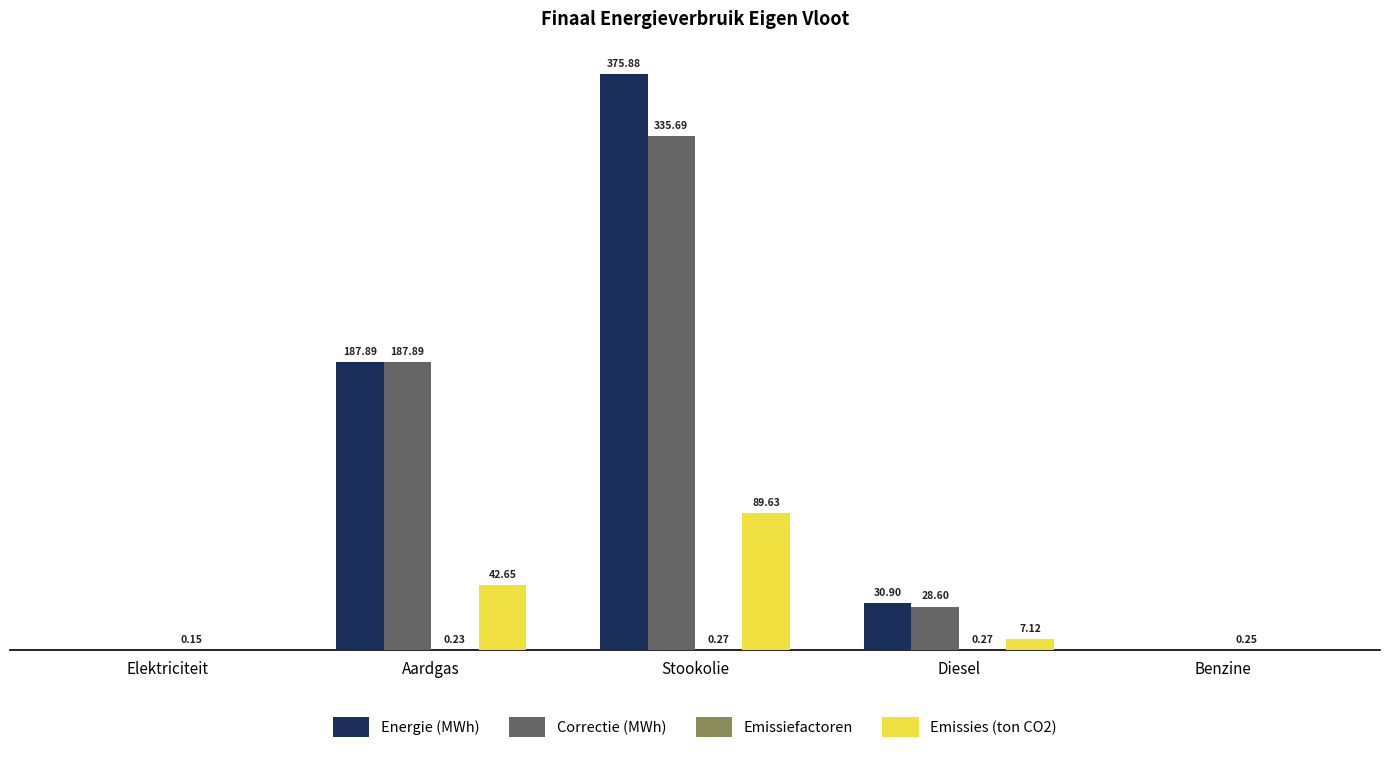

Which series has the widest spread of values?

Energie (MWh)